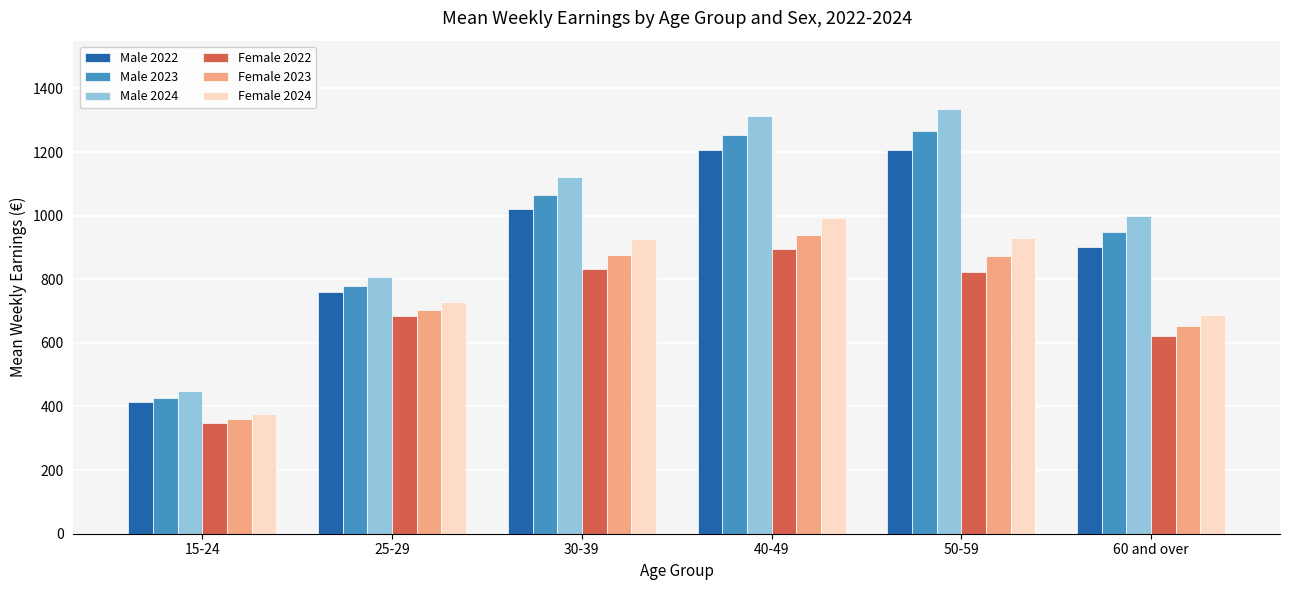

What is the spread (max minus min) of values at 40-49?

417.4